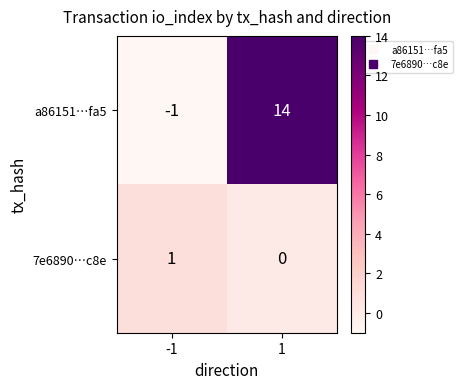

What is the maximum value shown in the chart?

14